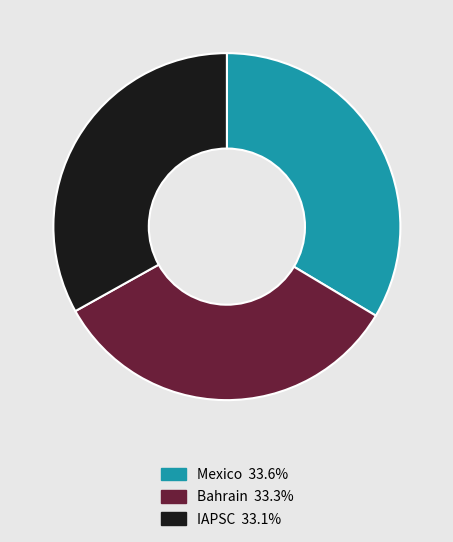

Is the sum of Bahrain and IAPSC greater than half?

Yes